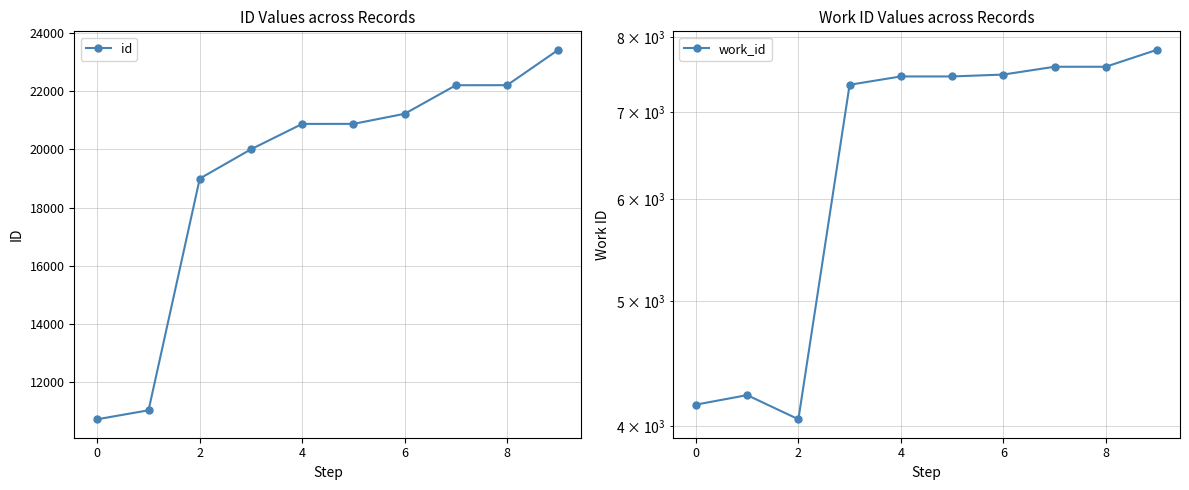

How many lines are shown in the chart?

2